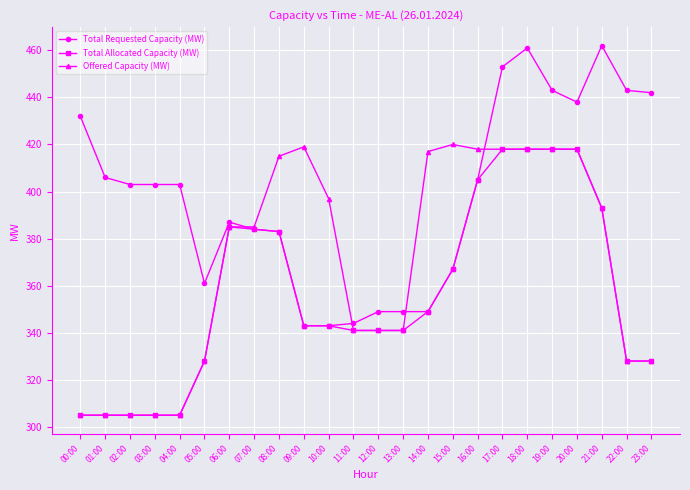

Reading left to right, what are all the values shown in this chart?

Total Requested Capacity (MW): 432	406	403	403	403	361	387	384	383	343	343	344	349	349	349	367	405	453	461	443	438	462	443	442
Total Allocated Capacity (MW): 305	305	305	305	305	328	385	384	383	343	343	341	341	341	349	367	405	418	418	418	418	393	328	328
Offered Capacity (MW): 305	305	305	305	305	328	385	385	415	419	397	341	341	341	417	420	418	418	418	418	418	393	328	328